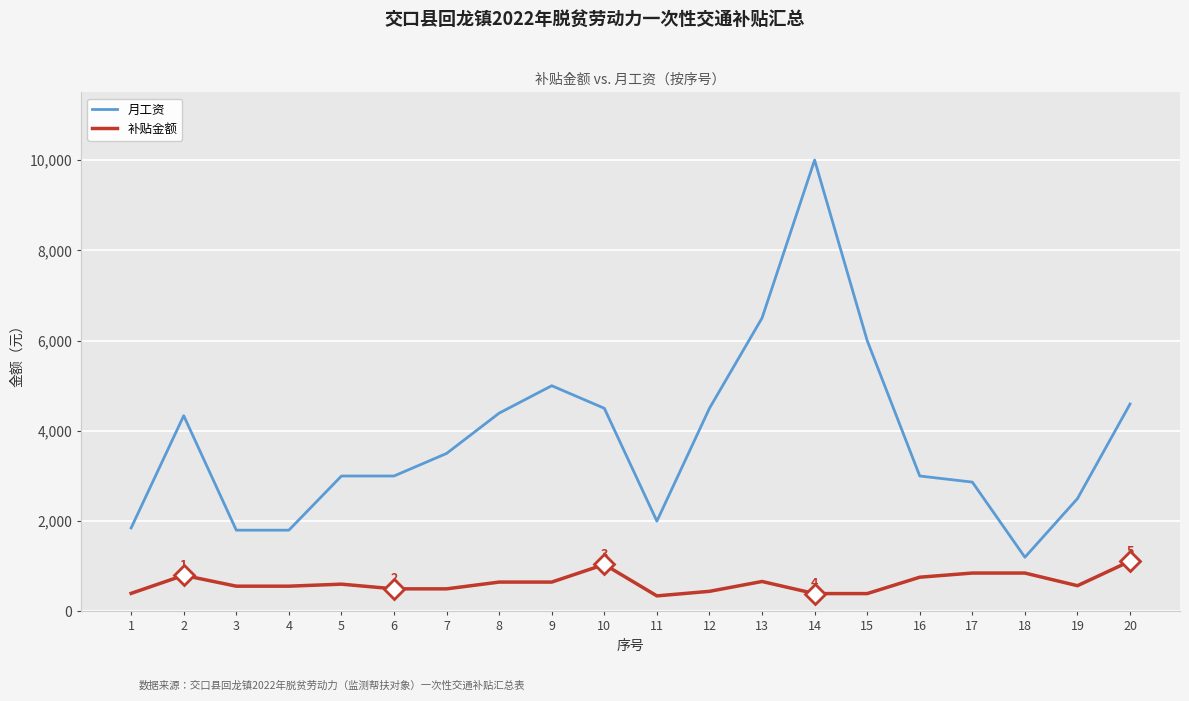

Which series has the largest range (max minus min)?

月工资